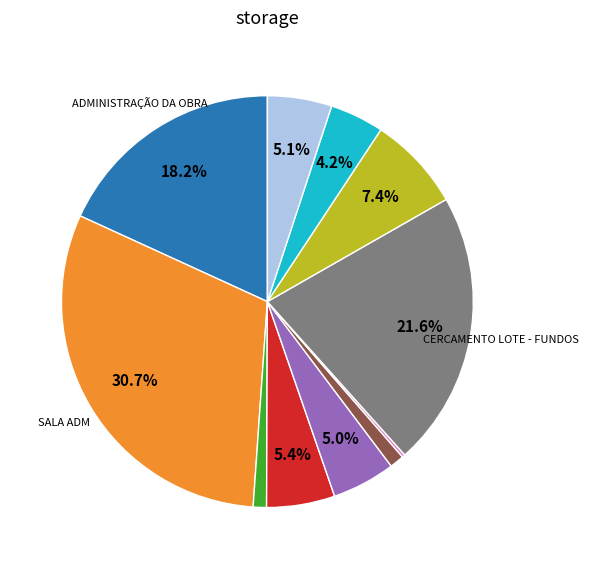

Is there a majority slice in this chart?

No